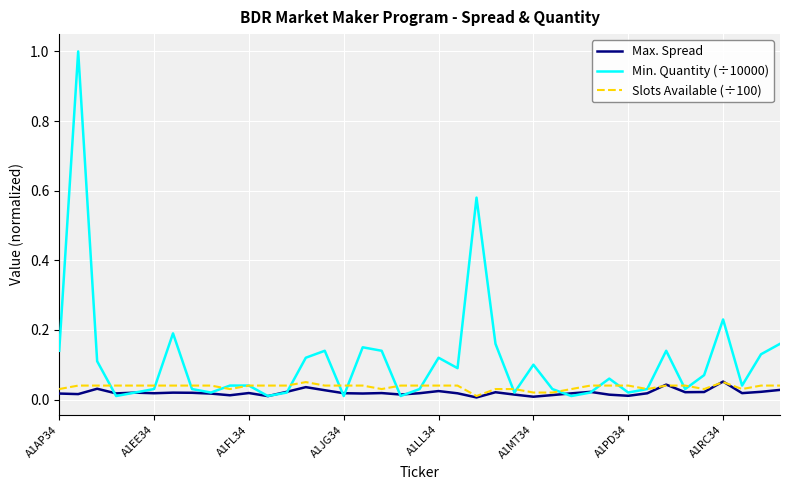

Which series has the widest spread of values?

Min. Quantity (÷10000)